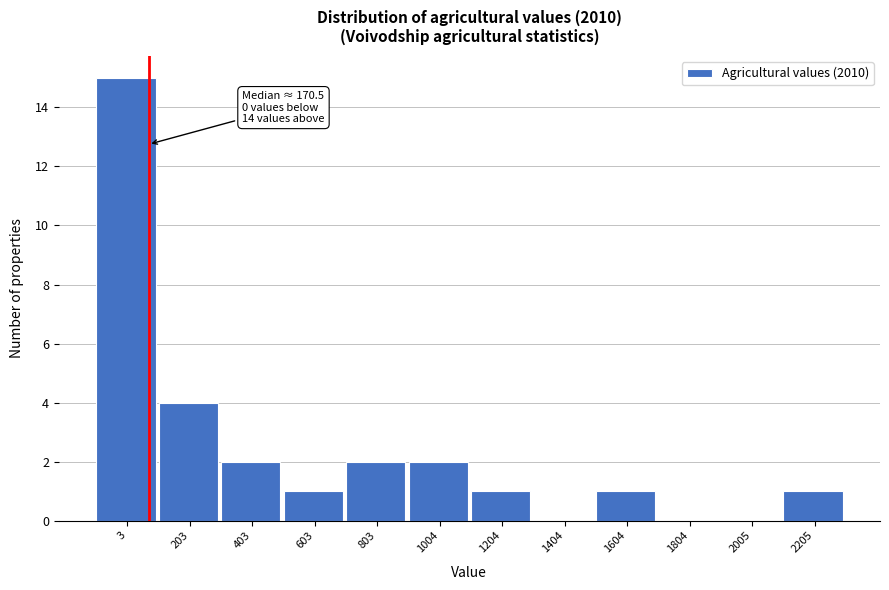

Reading left to right, list all the values displayed in this chart.

3=15	203=4	403=2	603=1	803=2	1004=2	1204=1	1404=0	1604=1	1804=0	2005=0	2205=1